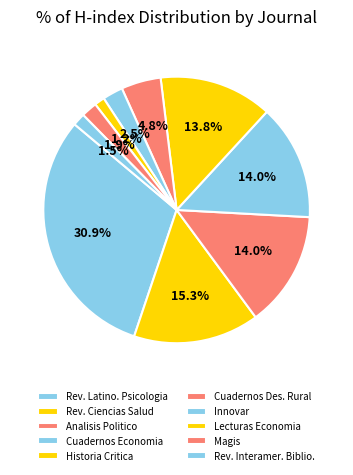

The Innovar slice represents 2% of the pie. True or false?

True